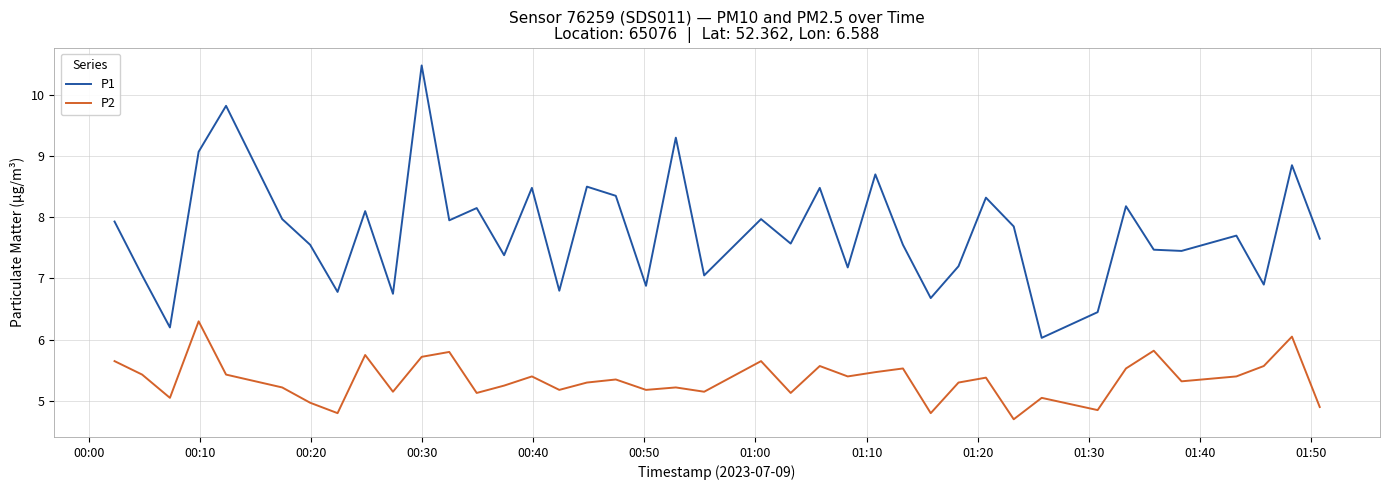

True or false: P2 and P1 cross at least once.

False